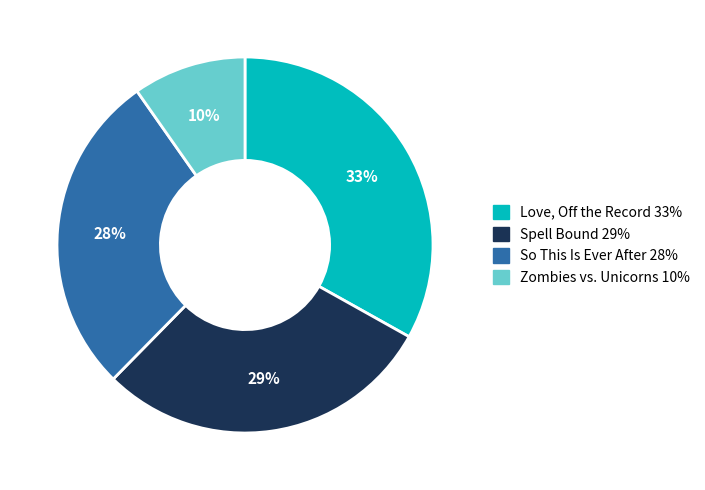

To the nearest percent, what is the difference between the largest and smallest slice percentages?

23%